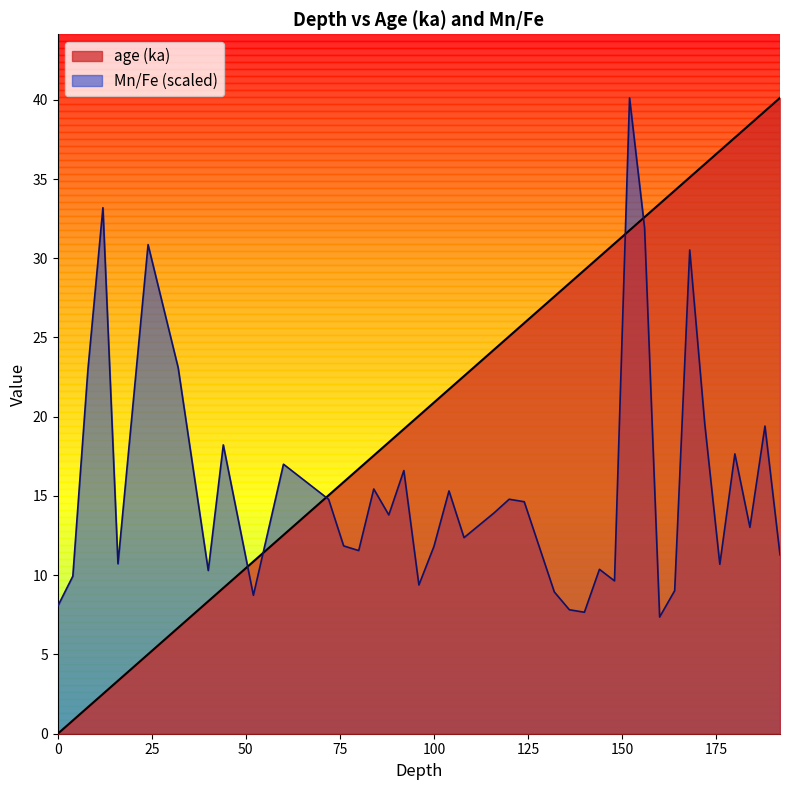

At 32, list the series in order from largest to smallest.

Mn/Fe, age (ka)